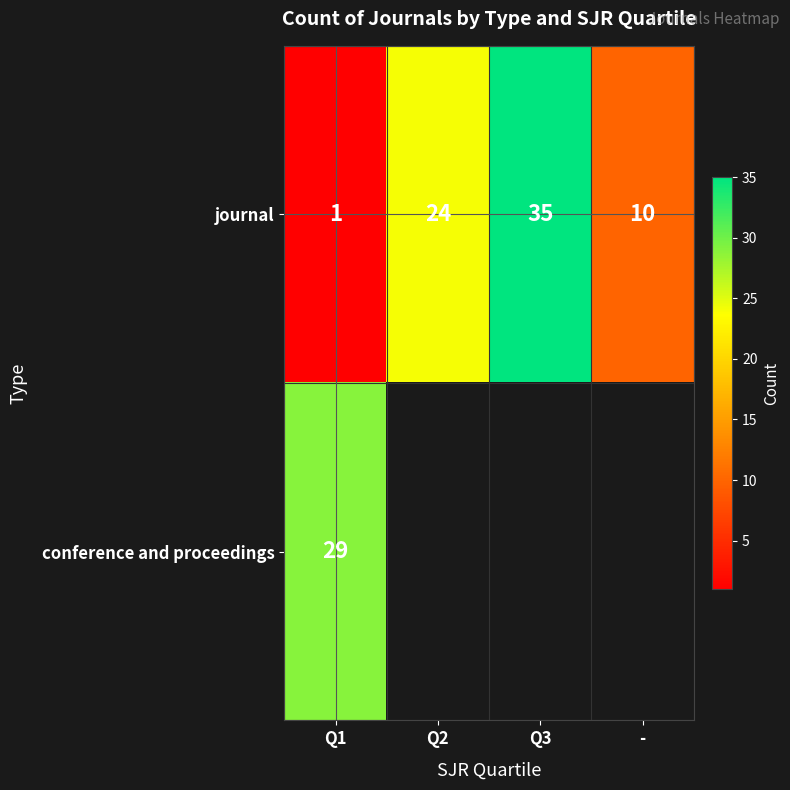

The value of journal at Q3 is 58.5. True or false?

False